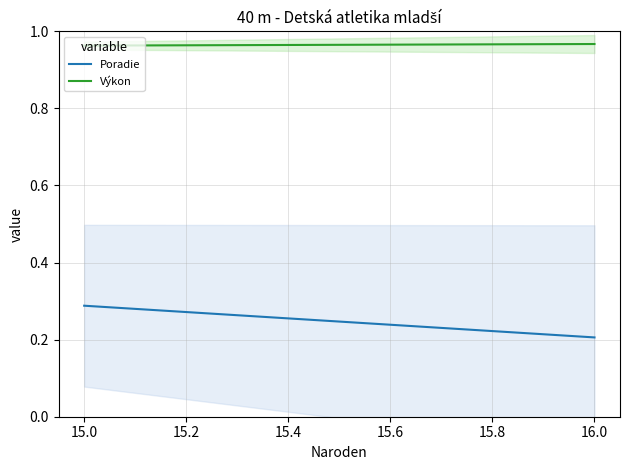

What is the total value across all series at 16.0?

1.2